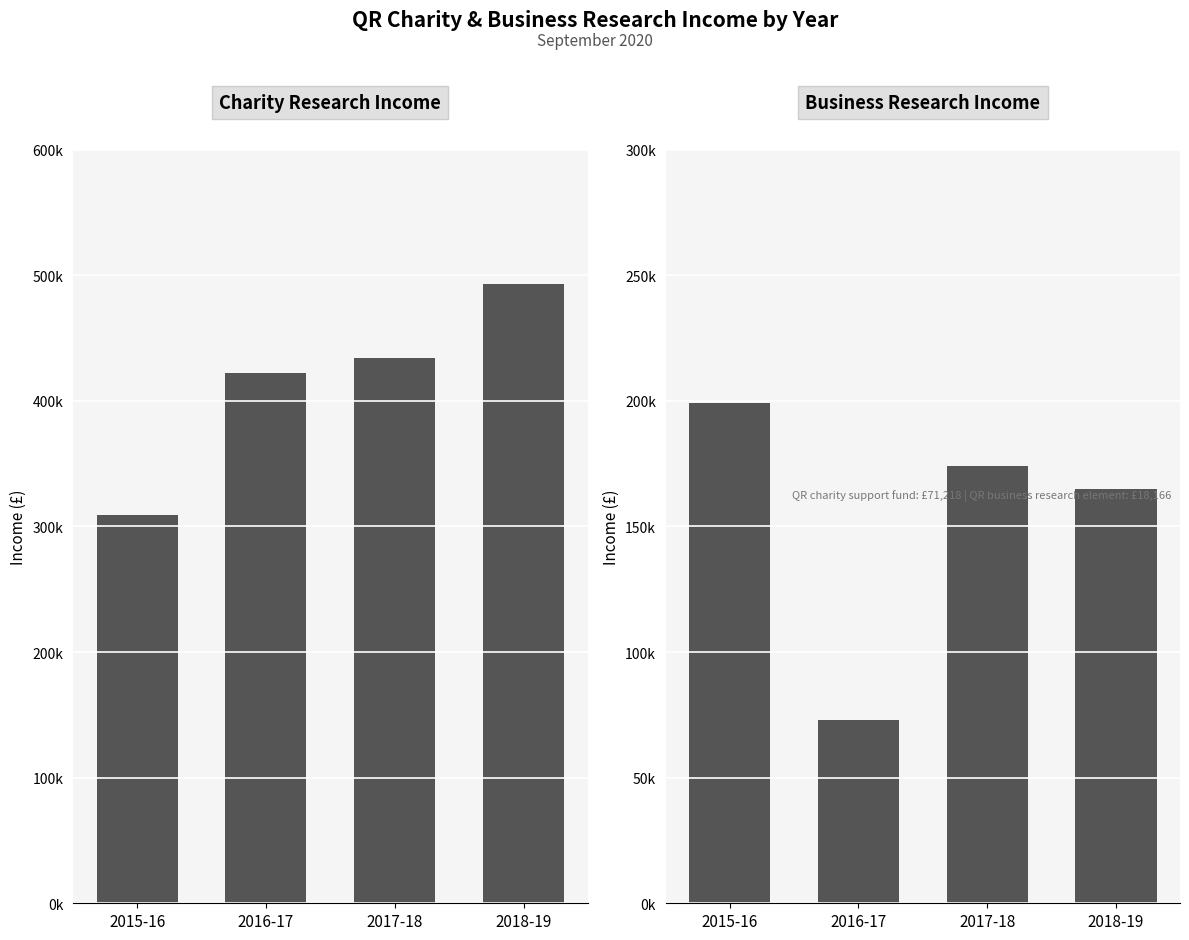

The value of Business Research Income at 2018-19 is 165000. True or false?

True